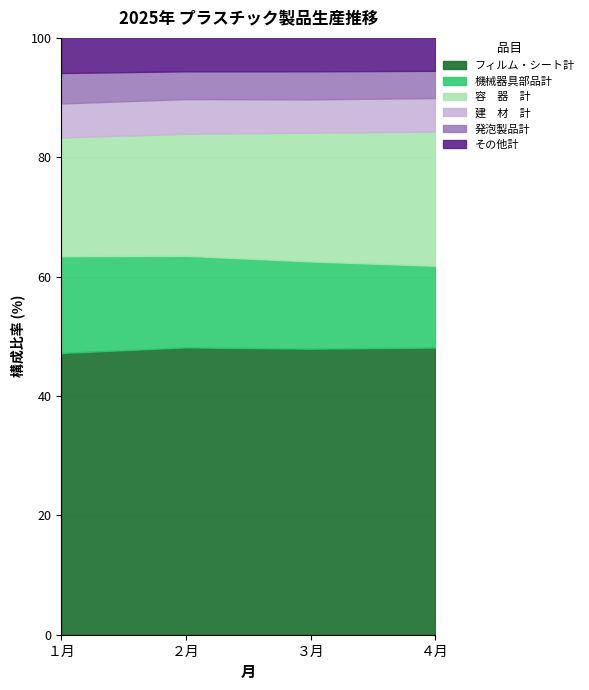

Which has a higher value, ３月 or ４月?

４月